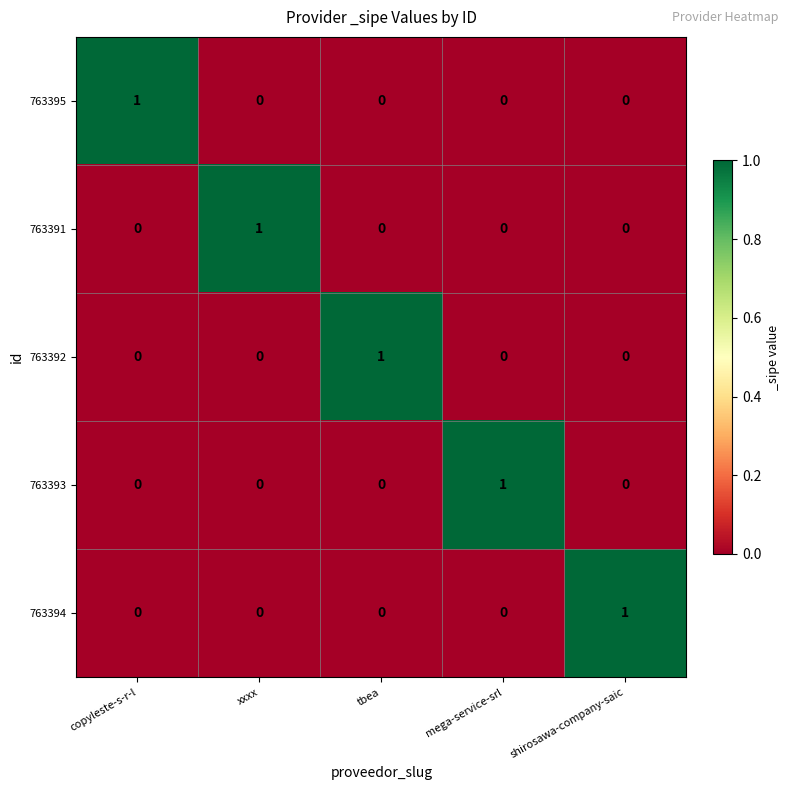

True or false: 763394 has a value of 0 at tbea.

True